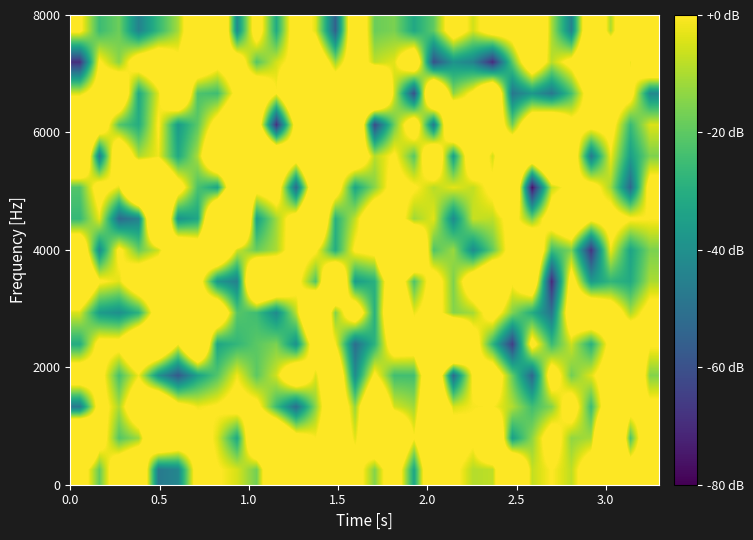

What is the greatest value displayed?

-131.6